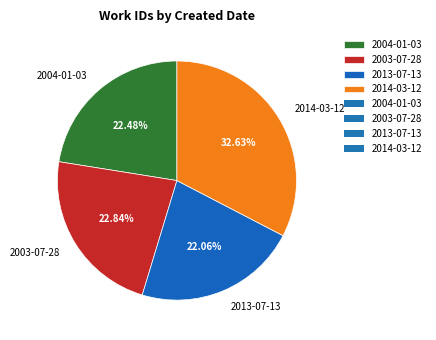

To the nearest percent, what percentage of the pie is 2013-07-13?

22%